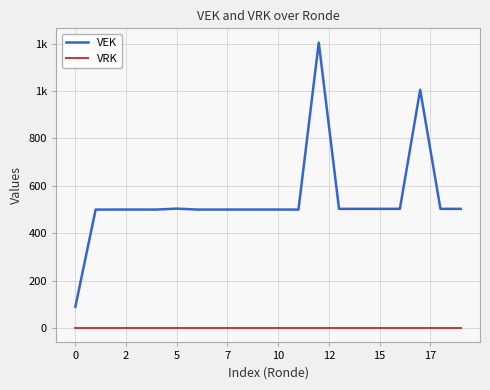

Does the chart display data point markers on the line(s)?

No